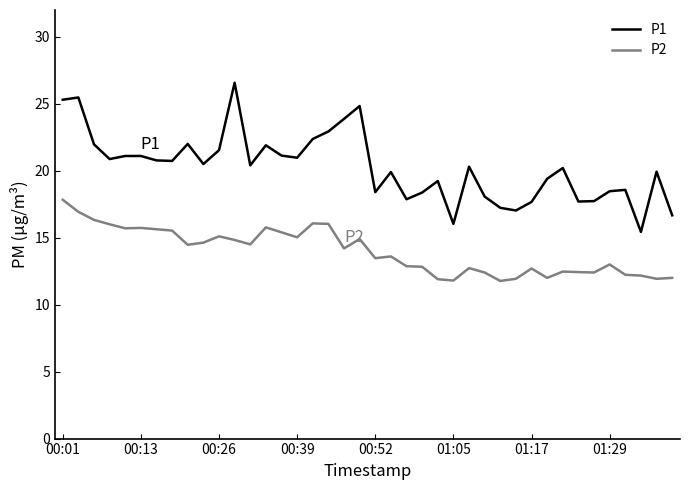

What is the sum of all P1 values?

810.5